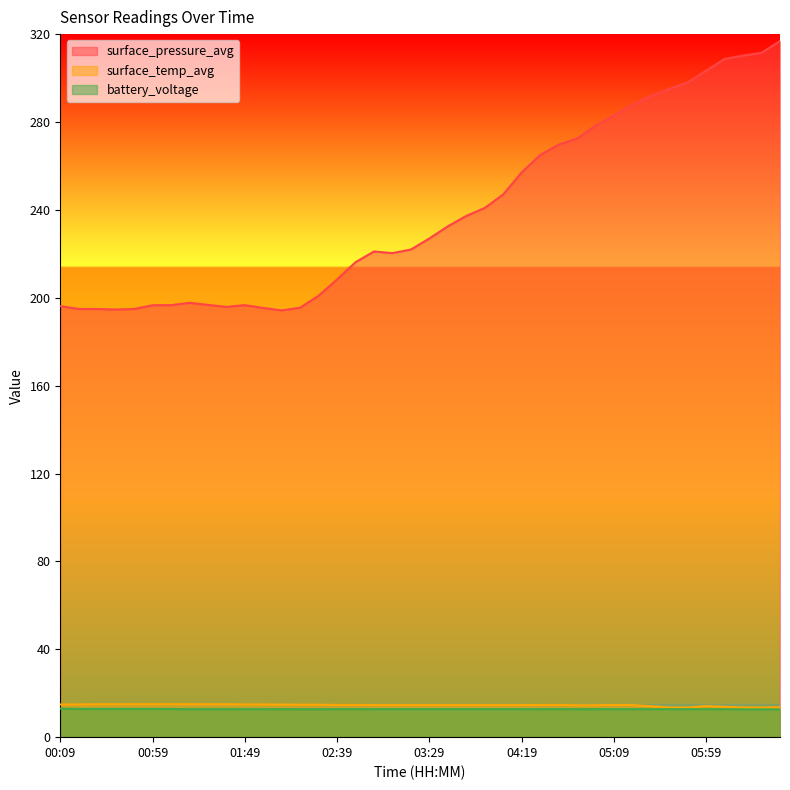

Rank the series at 06:29 from lowest to highest value.

battery_voltage, surface_temp_avg, surface_pressure_avg